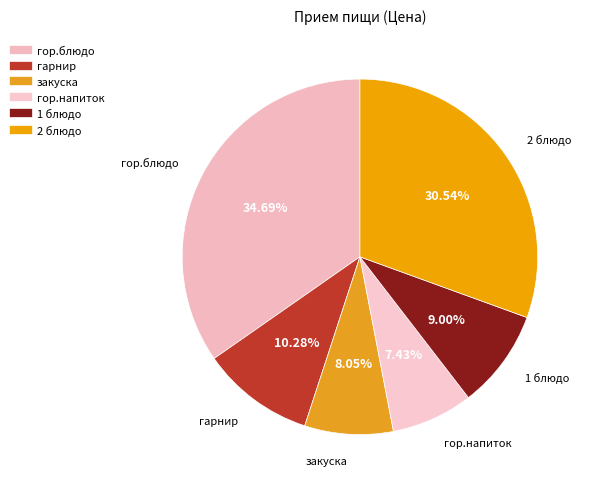

Rank the categories by value from lowest to highest.

гор.напиток, закуска, 1 блюдо, гарнир, 2 блюдо, гор.блюдо